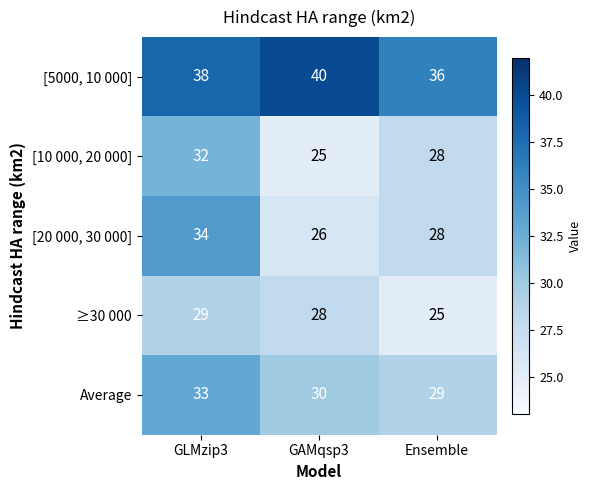

How many data points does each series have?

3